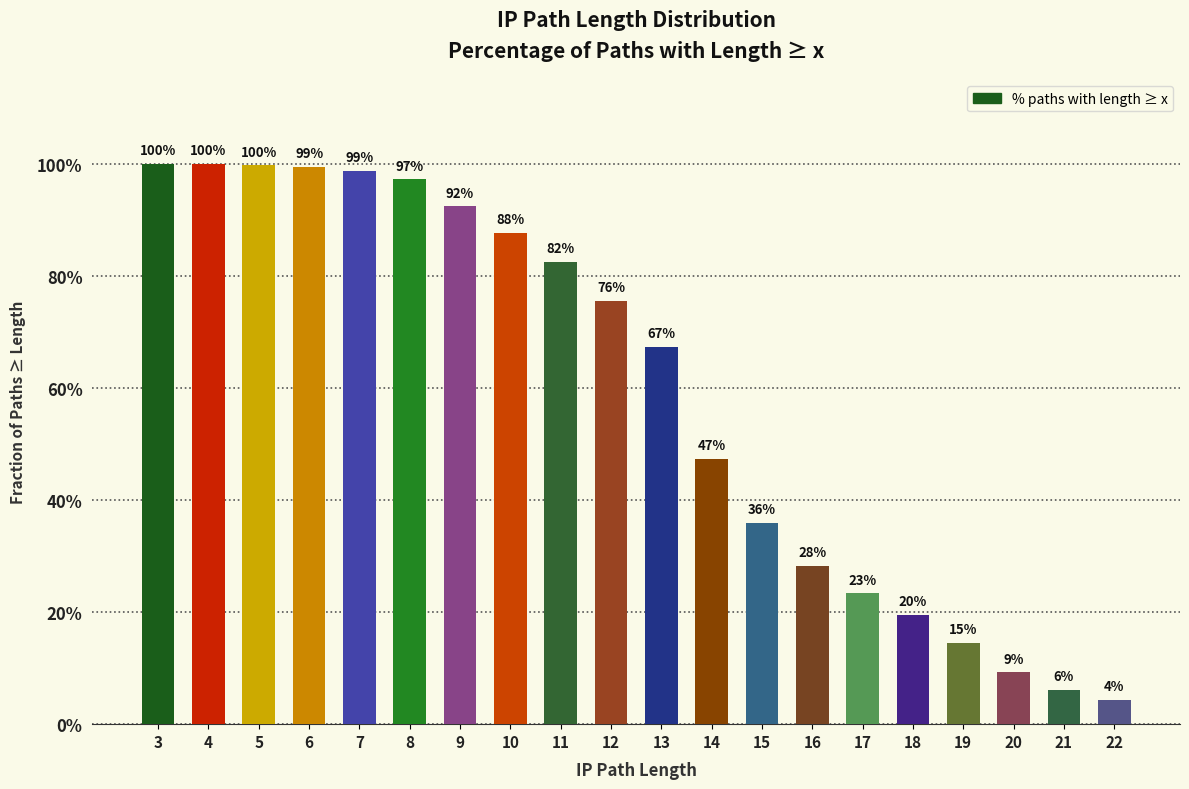

Does the chart contain any negative values?

No